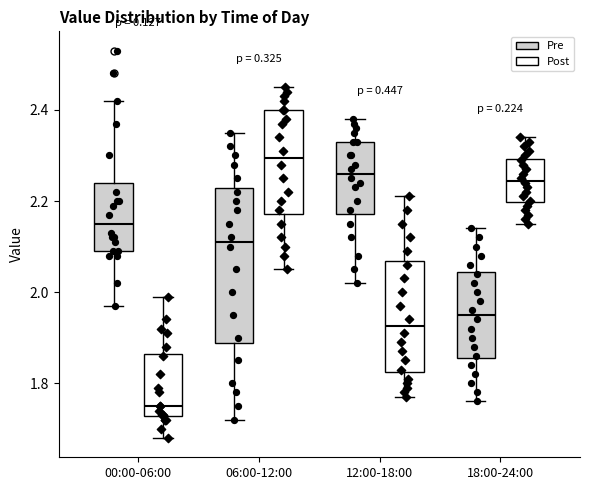

Which box's median line is the highest?

06:00-12:00 (Post)